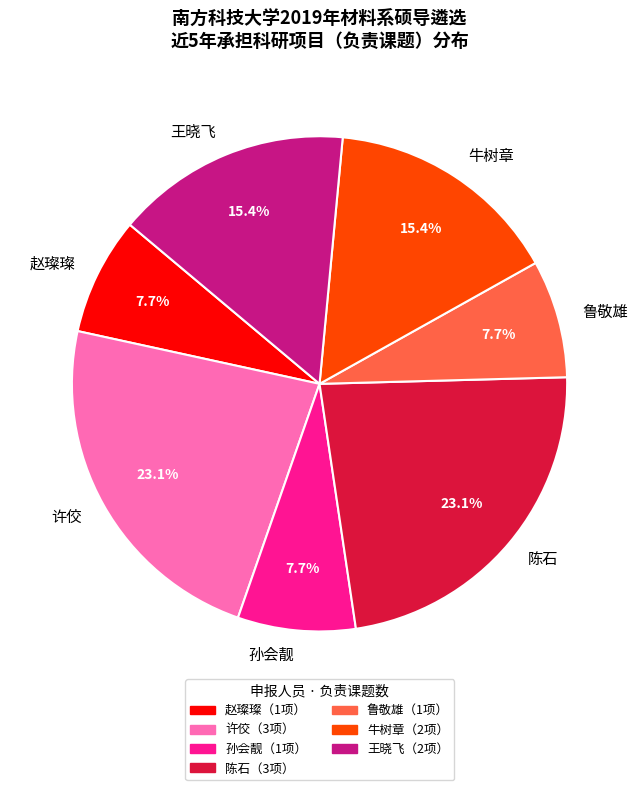

Does 鲁敬雄 represent more than half of the total?

No